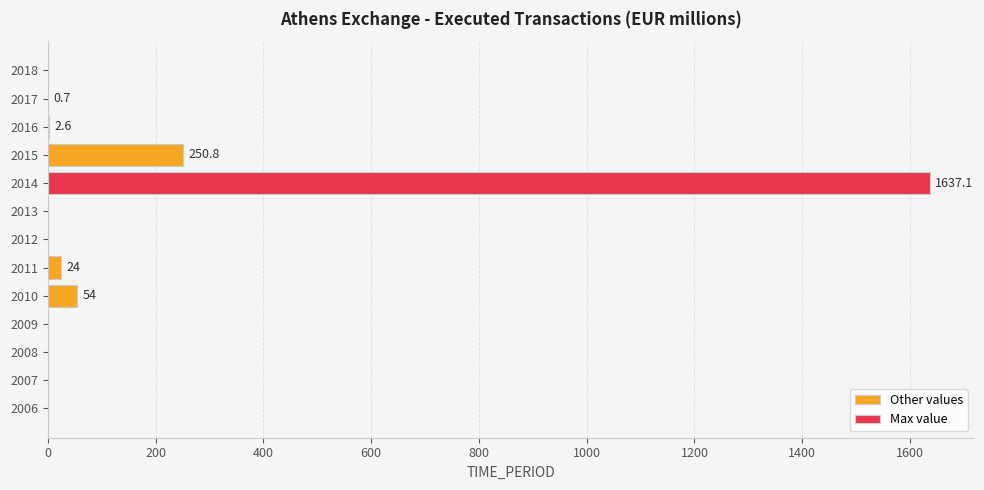

Count the number of values greater than 0.

6